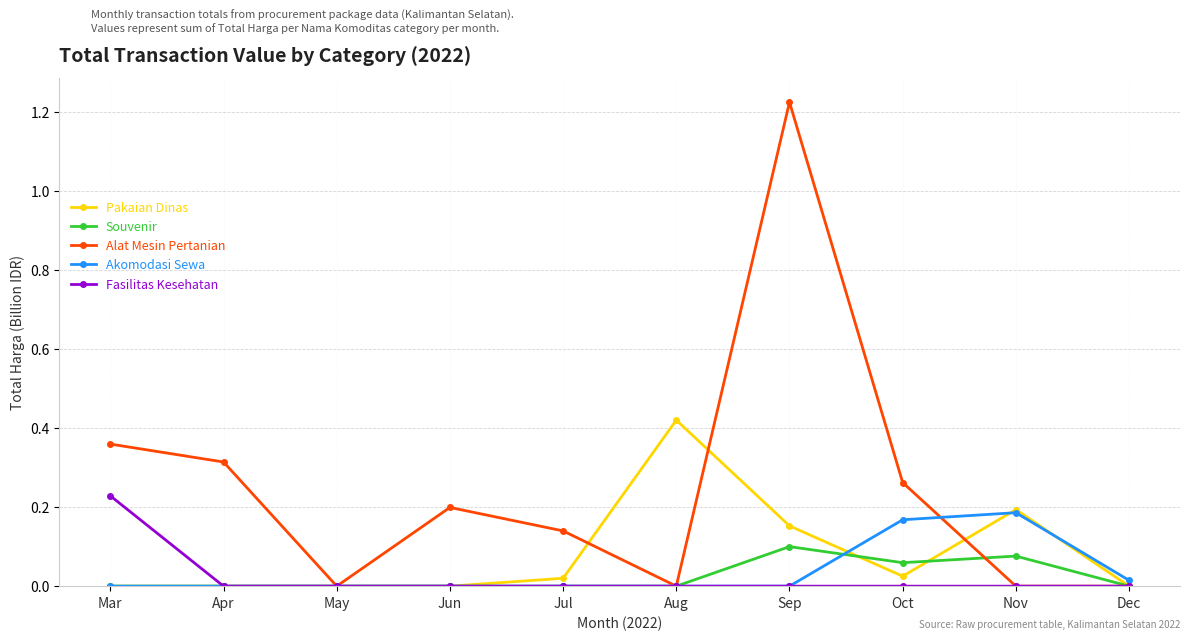

Is it true that Pakaian Dinas equals 0.1 at Aug?

False